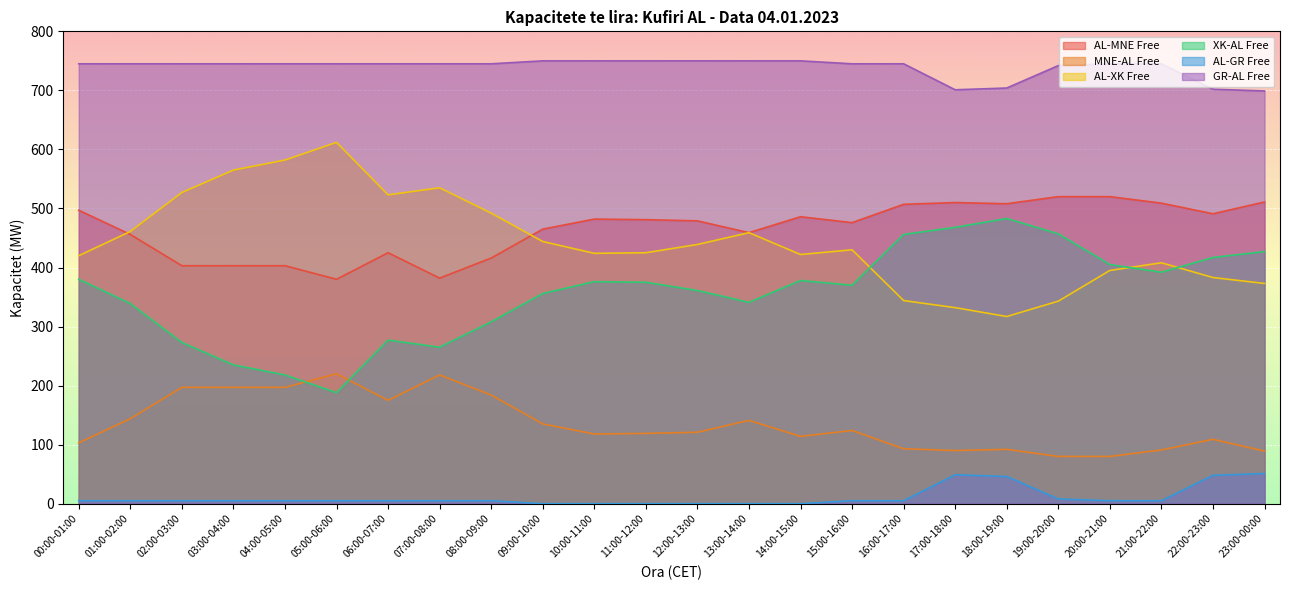

Rank the series at 04:00-05:00 from highest to lowest value.

GR-AL Free, AL-XK Free, AL-MNE Free, XK-AL Free, MNE-AL Free, AL-GR Free